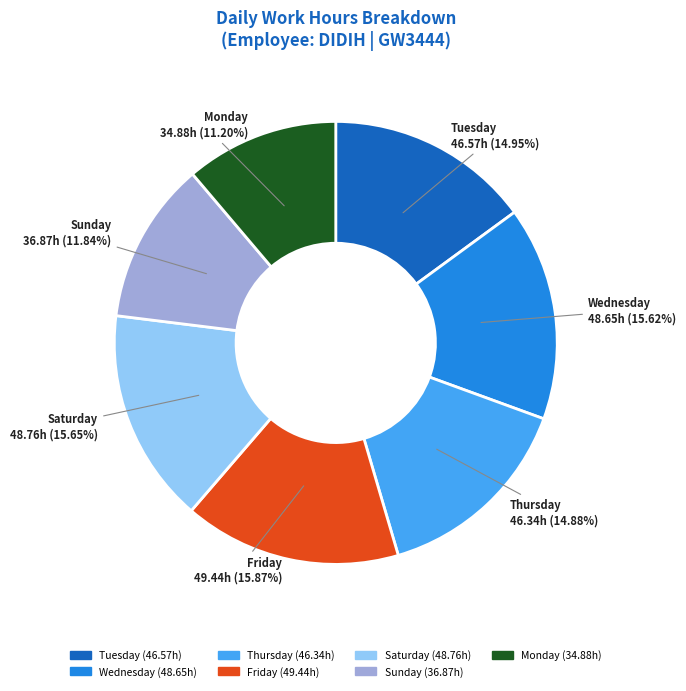

Is there a majority slice in this chart?

No